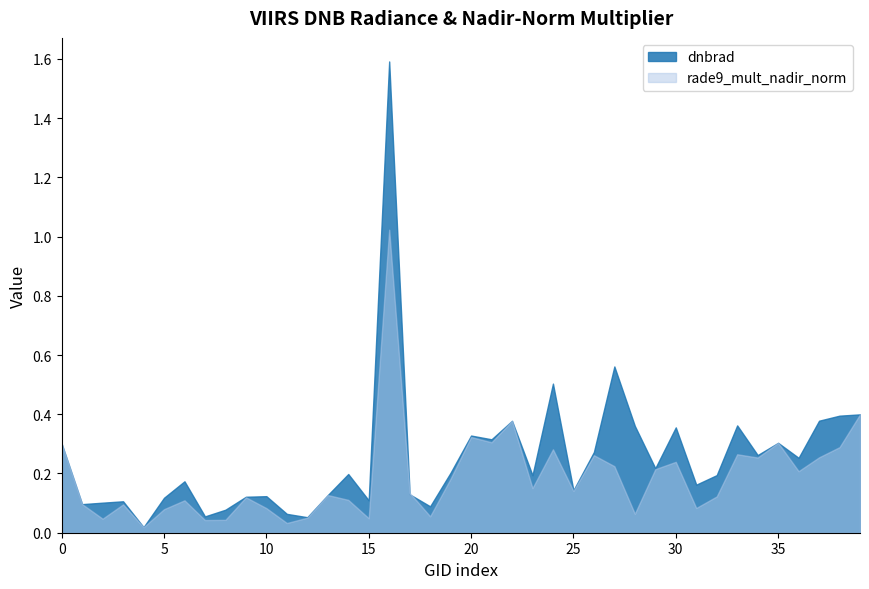

Rank the series by their maximum value, from highest to lowest.

dnbrad, rade9_mult_nadir_norm